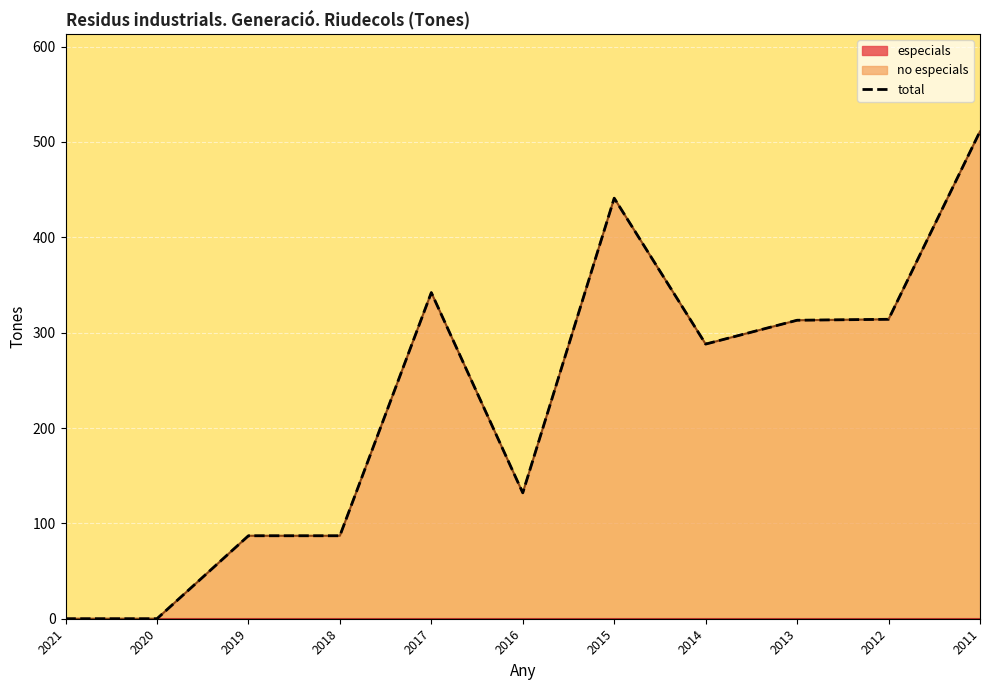

At which label does the data first exceed 288?

2017